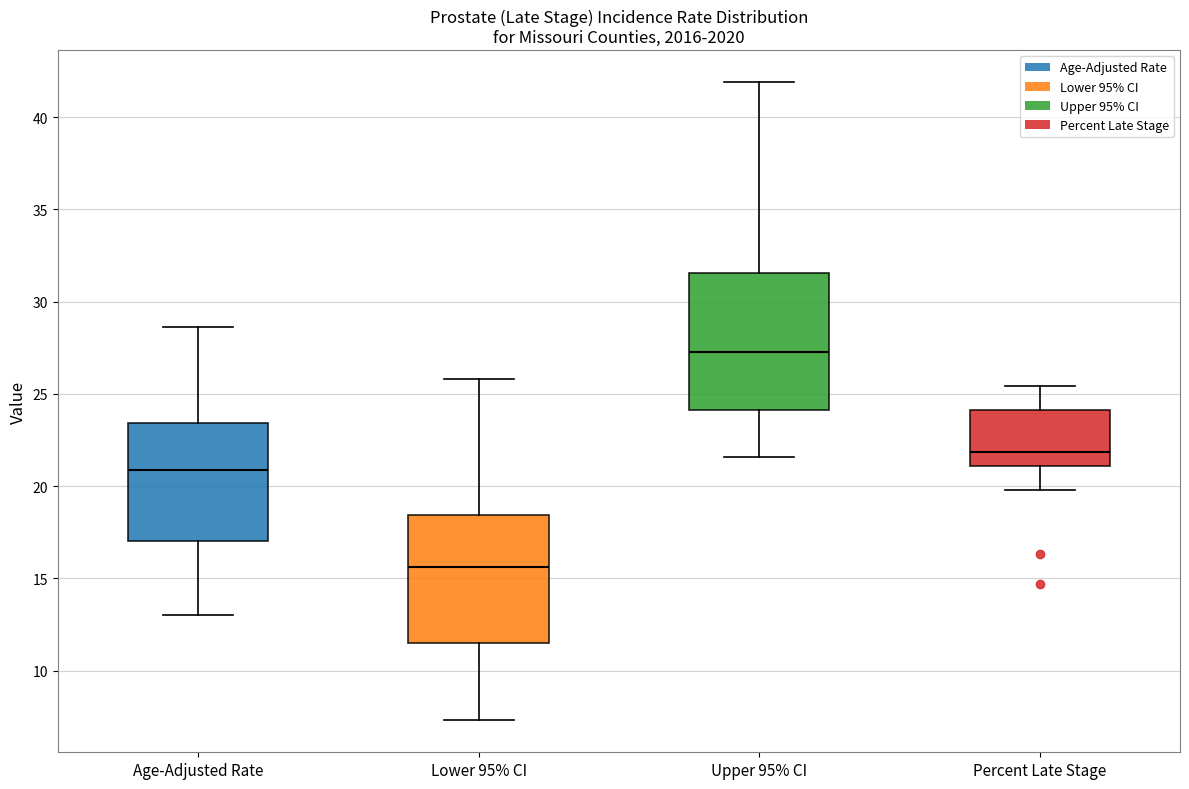

Which box's median line is the lowest?

Lower 95% CI